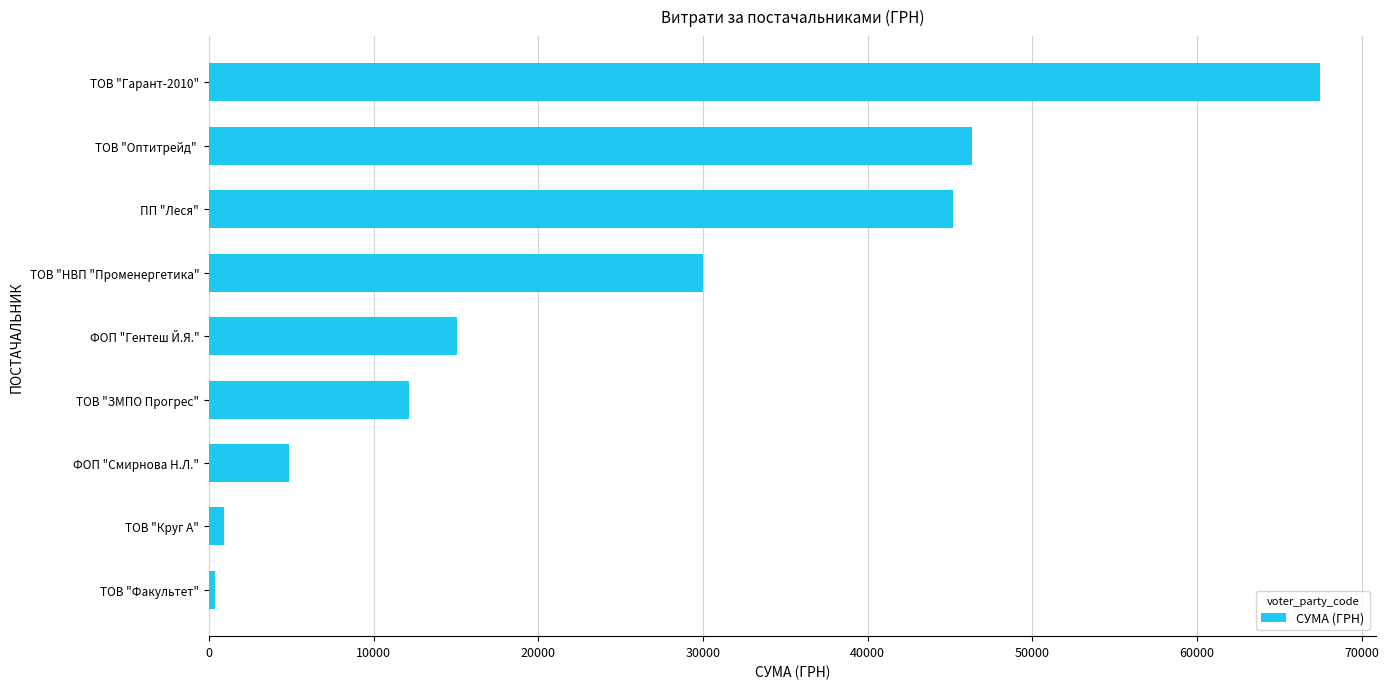

Between ФОП "Гентеш Й.Я." and ТОВ "НВП "Променергетика", which is larger?

ТОВ "НВП "Променергетика"